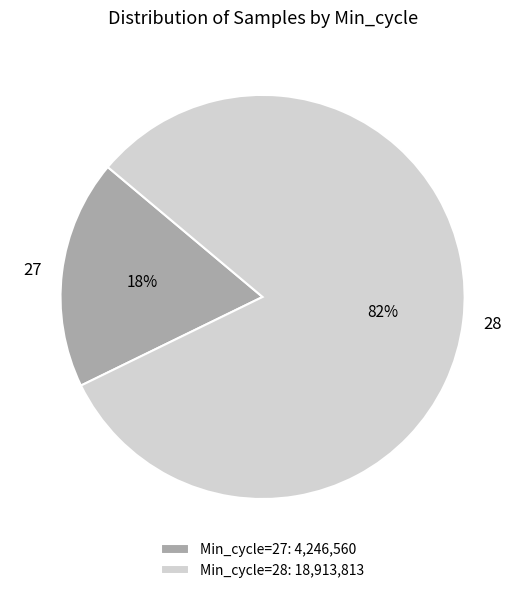

The 28 slice represents 82% of the pie. True or false?

True